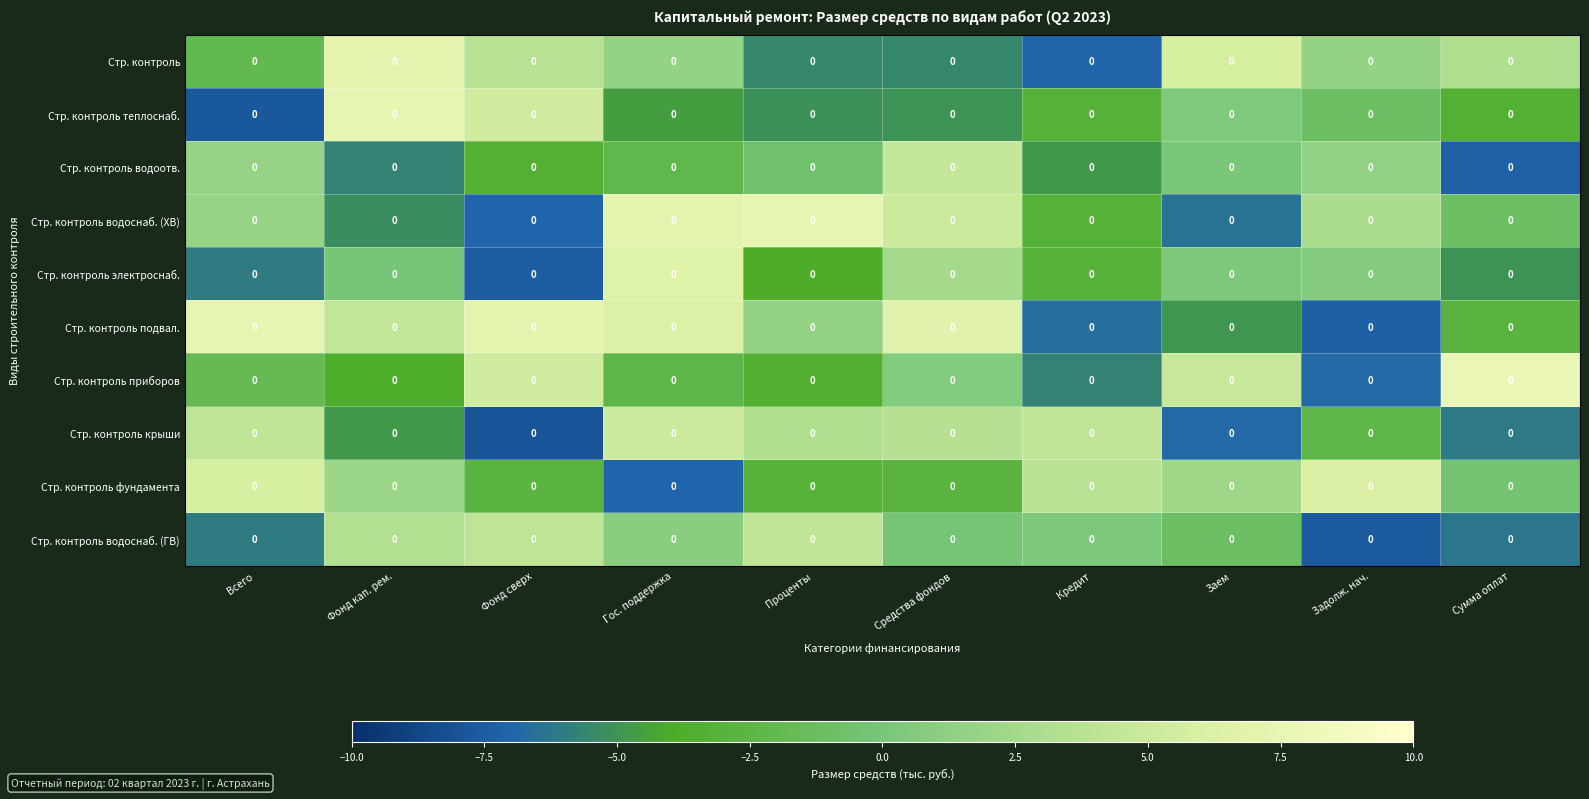

What is the minimum value shown in the chart?

-7.9